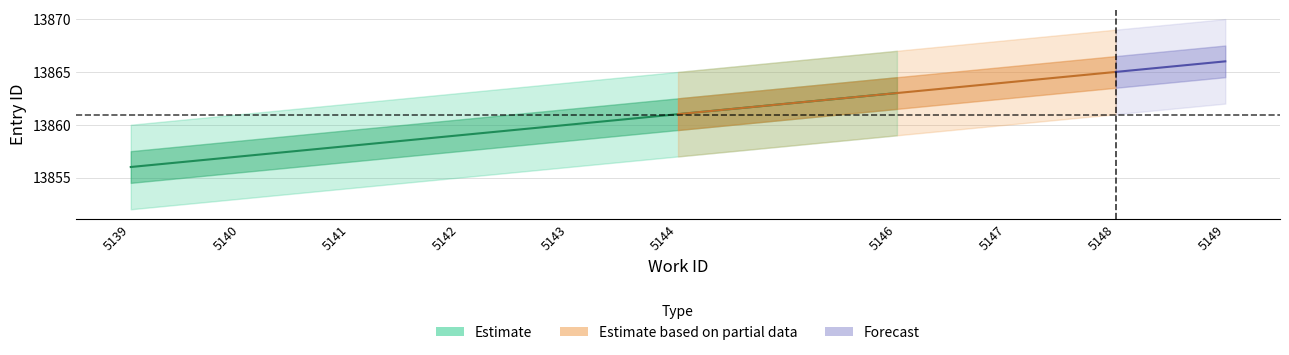

The value of work_id at 5143 is 9169. True or false?

False